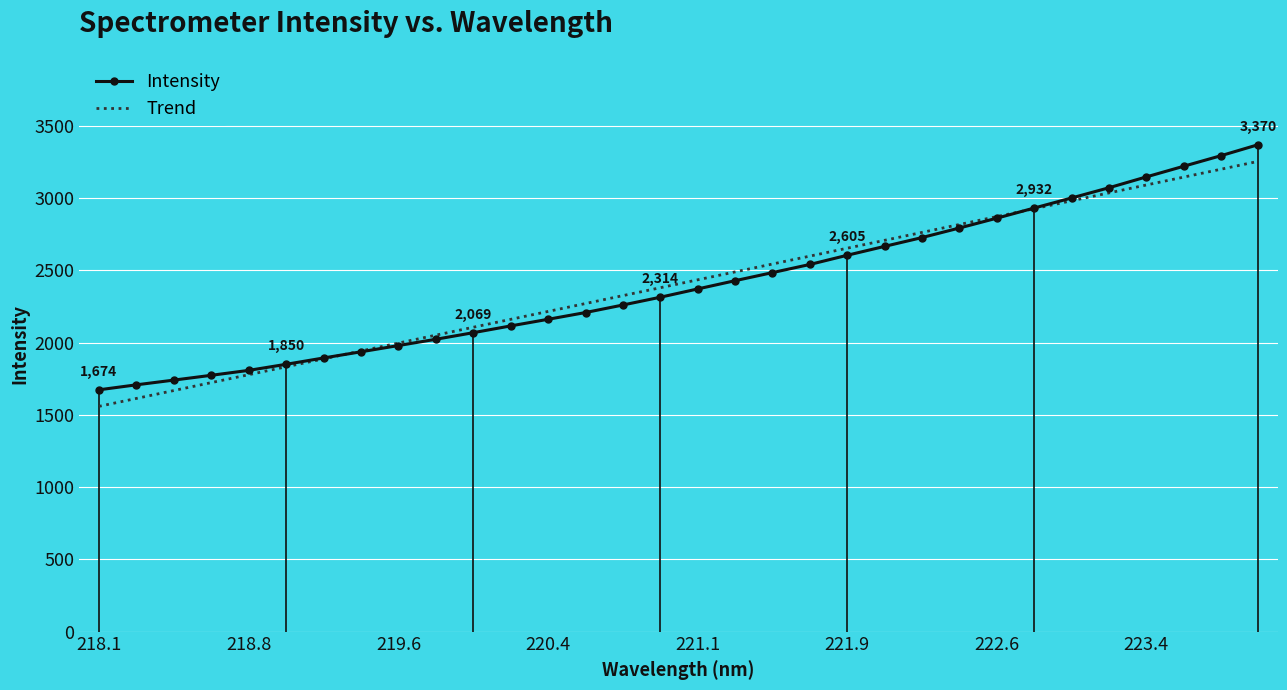

True or false: the data has more than 2 interior local peaks.

False